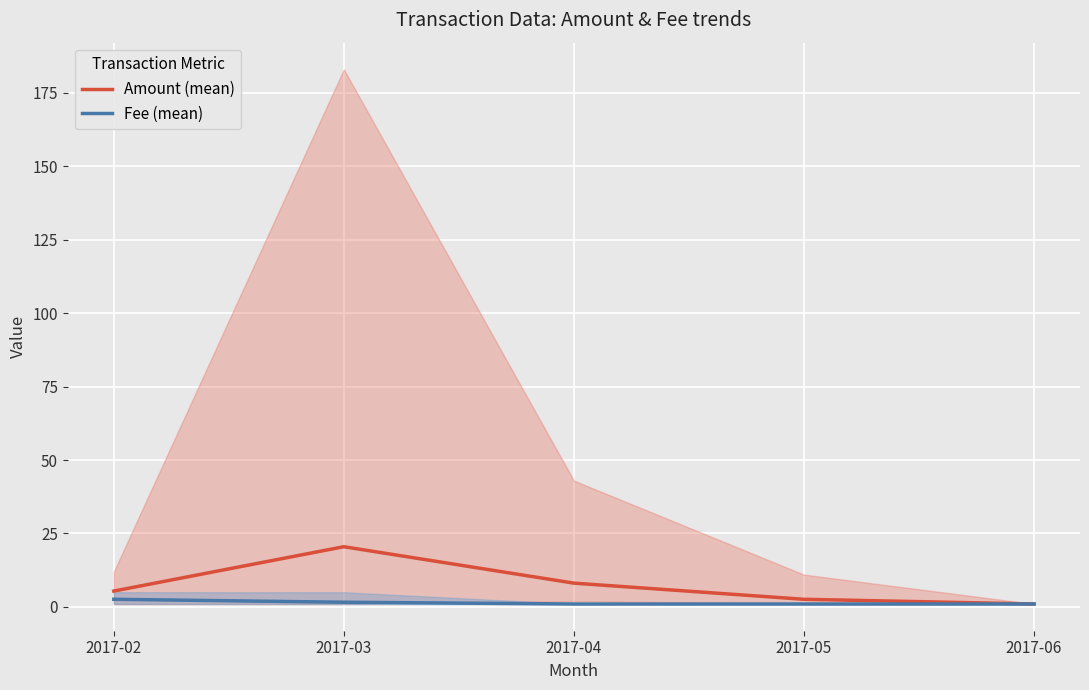

Rank the series by their maximum value, from lowest to highest.

Fee (mean), Amount (mean)